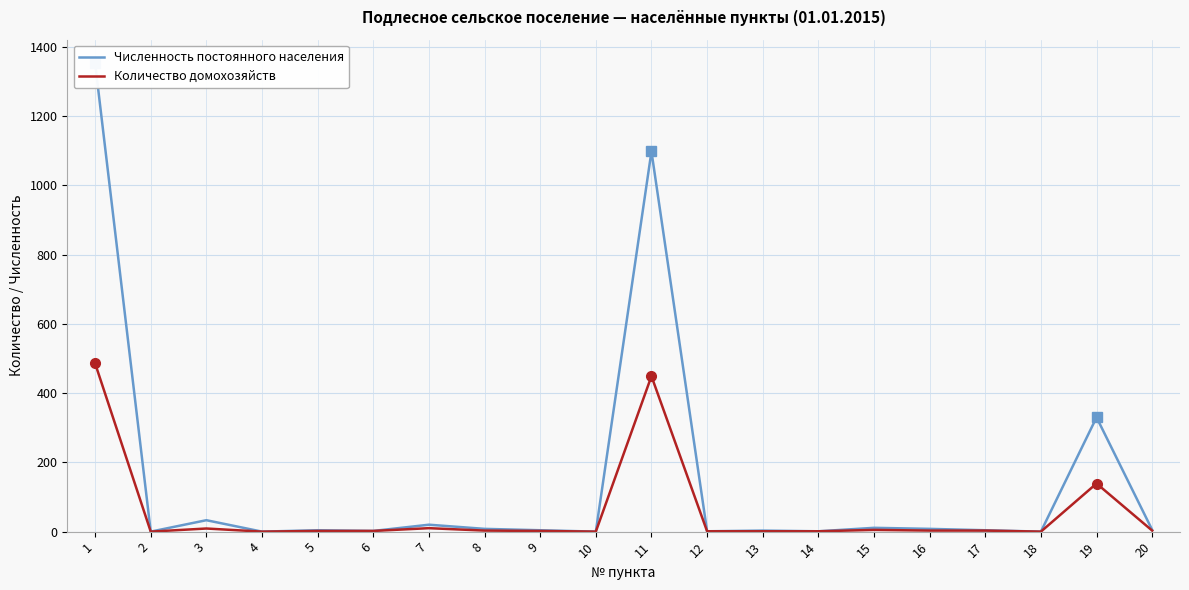

True or false: Численность постоянного населения and Количество домохозяйств intersect in this chart.

False